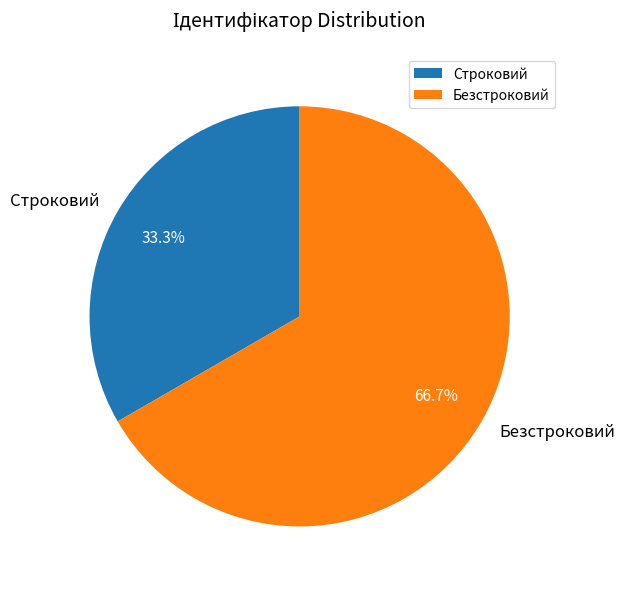

How many segments does this pie chart have?

2